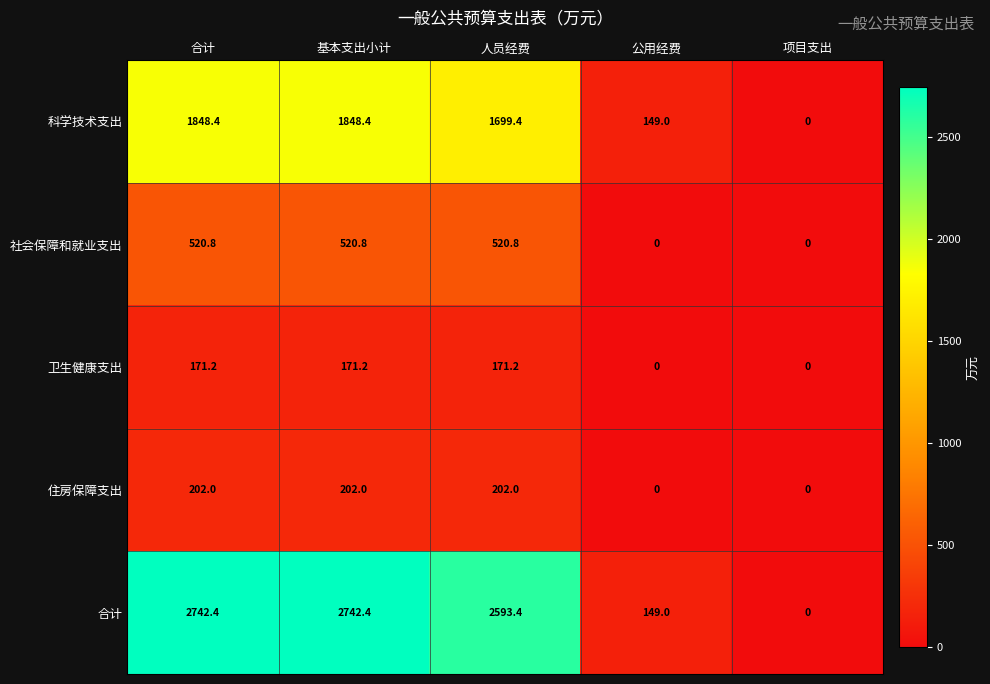

Where does the 科学技术支出 series first go above 1699?

合计